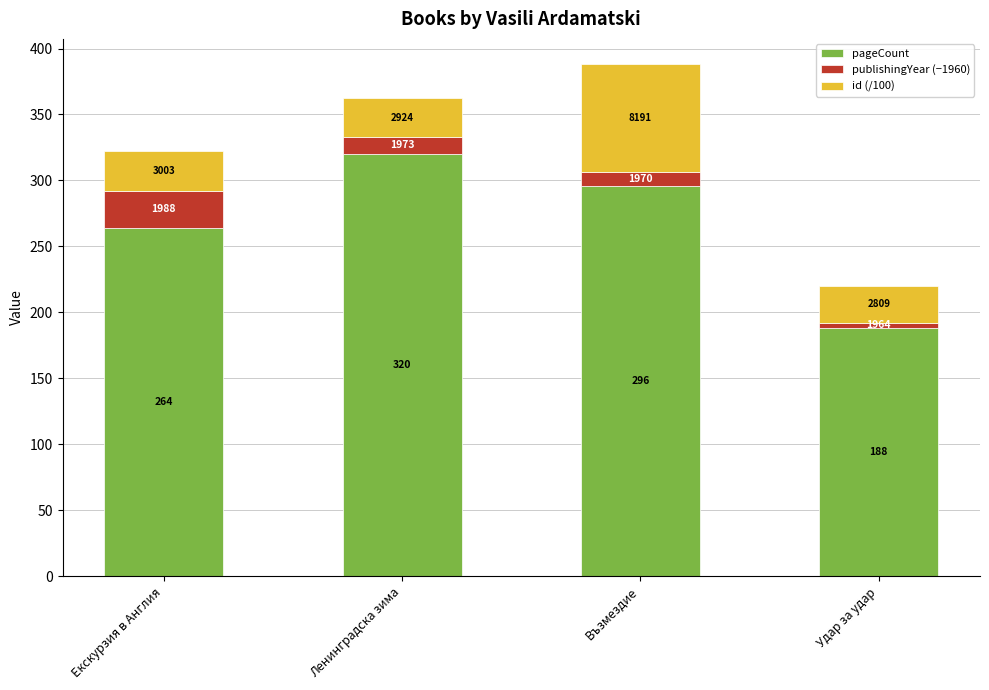

At which label is publishingYear (−1960) closest to 16?

Ленинградска зима